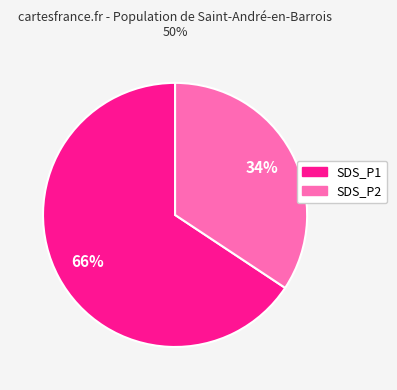

Is there a majority slice in this chart?

Yes